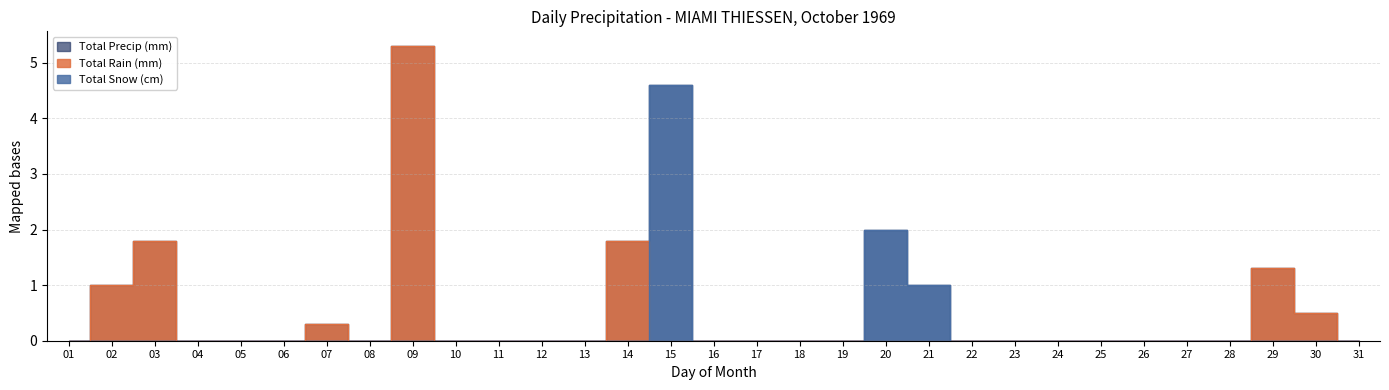

What is the difference between the maximum and minimum values in the Total Rain (mm) series?

5.3